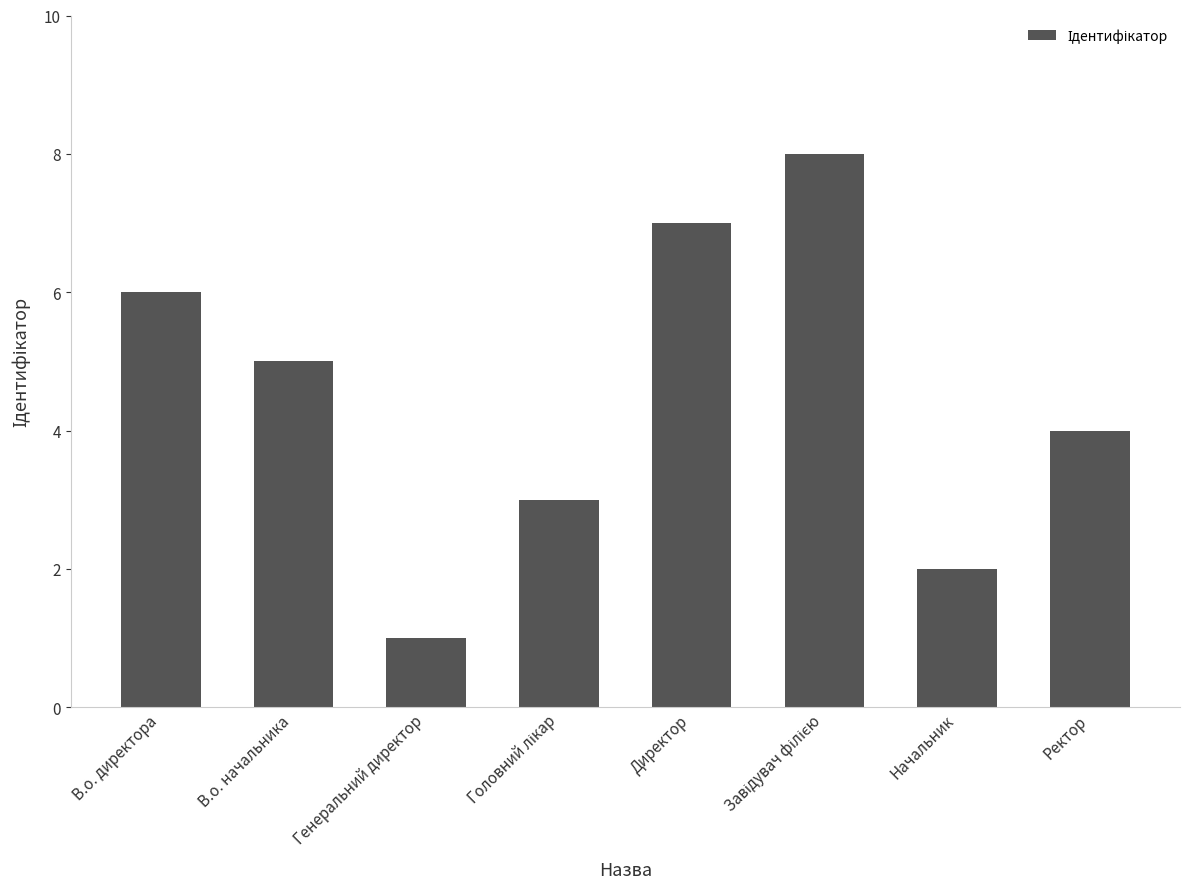

Does the chart contain any negative values?

No